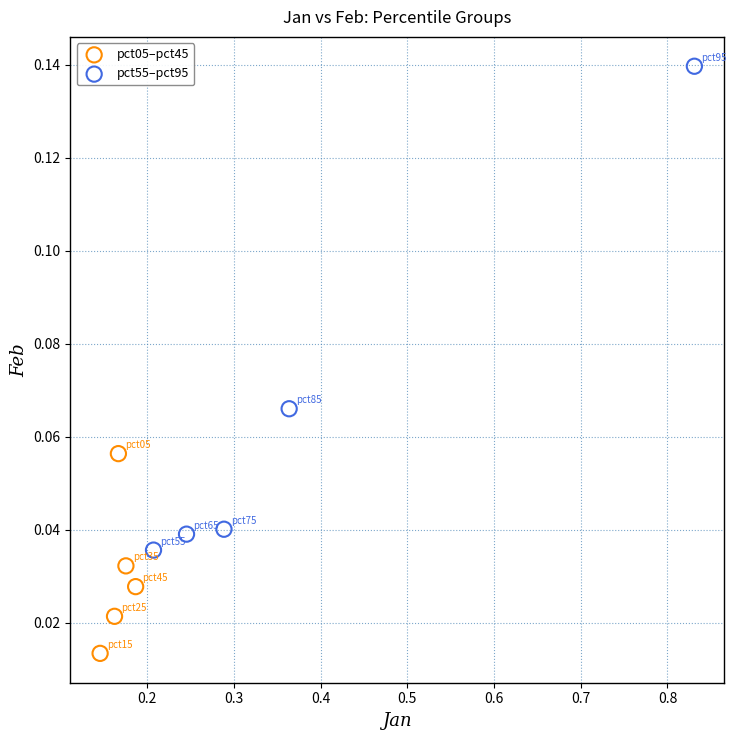

Which series contains the highest Y value?

pct55–pct95